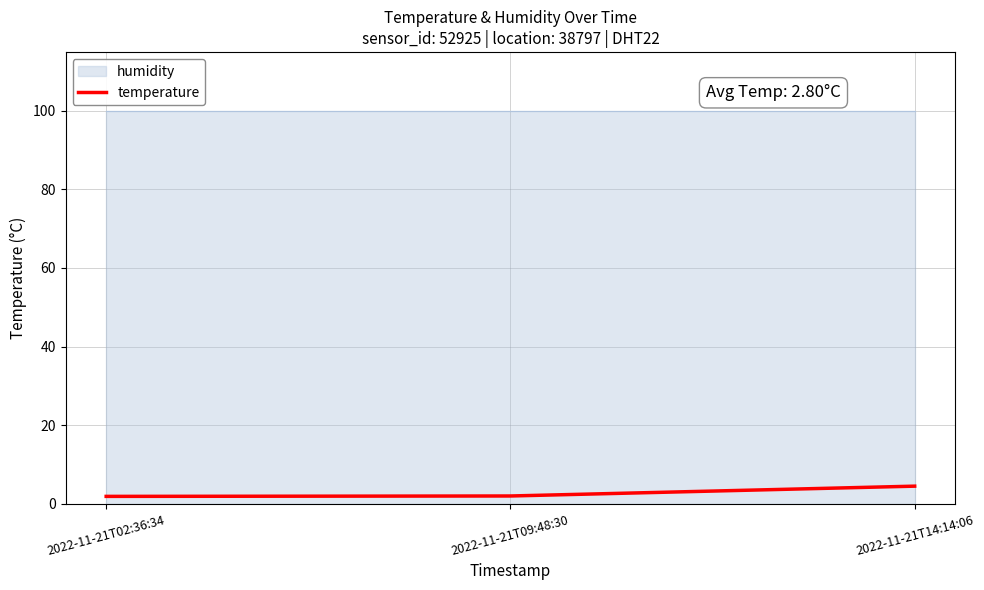

Does the chart have visible grid lines?

Yes